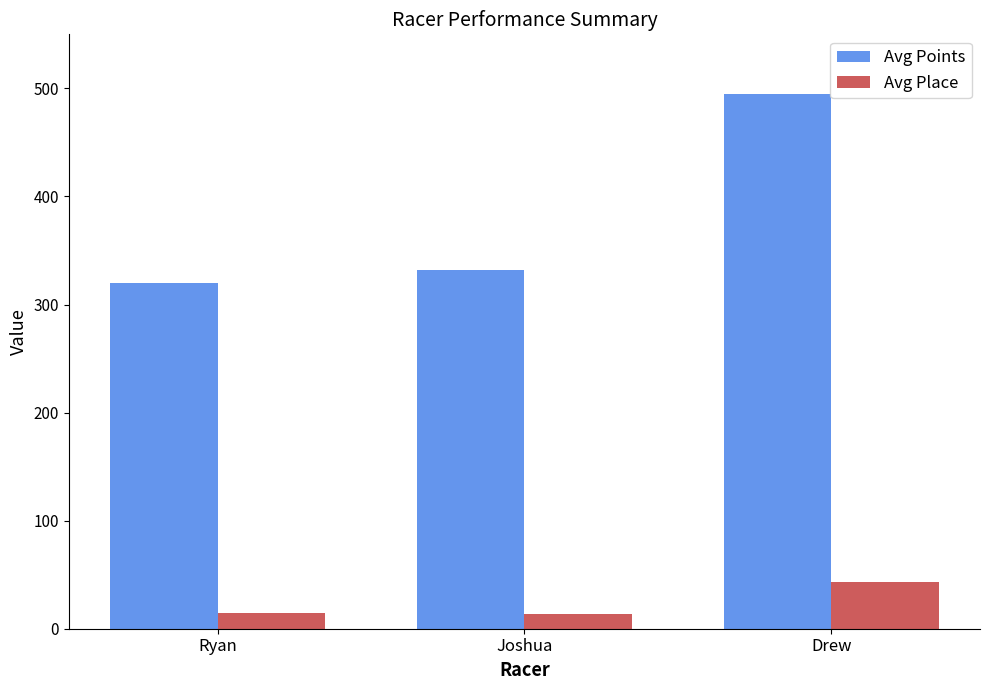

What is the label of the 2nd bar from the right?

Joshua